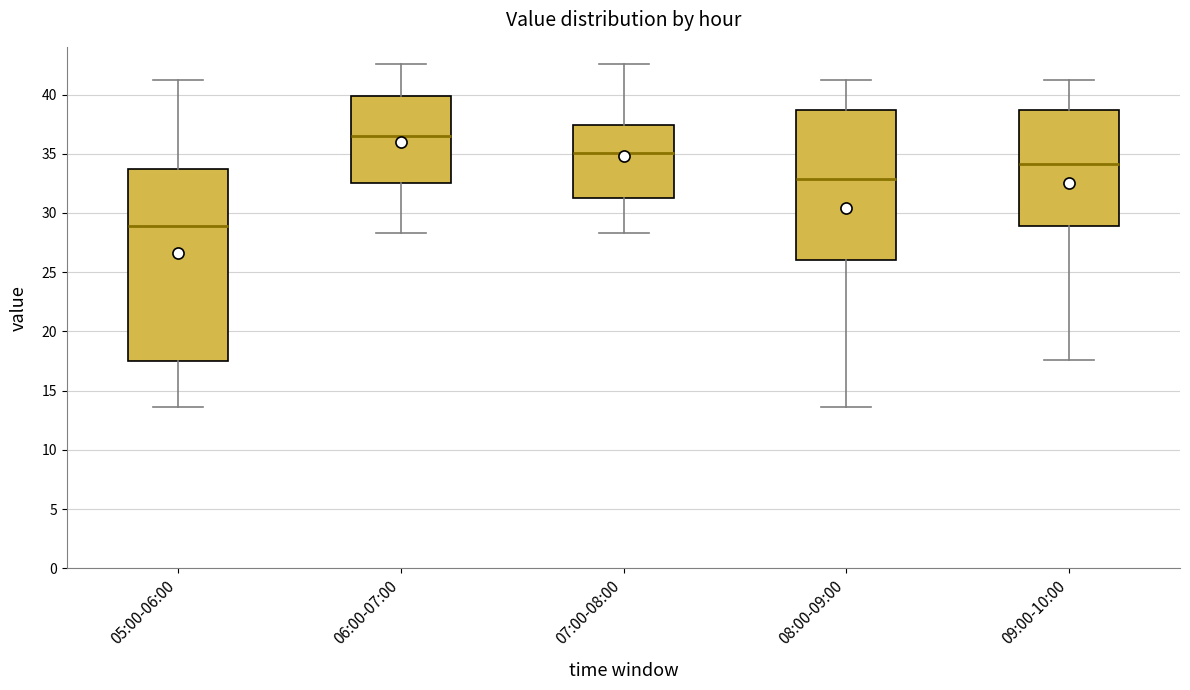

Reading left to right, read every box against the y-axis: the position of its median line, the range the box covers, and the ends of its whiskers. The values are not printed on the chart, so give them approximately, as read against the axis.

05:00-06:00: median 29.0, box 17.5 to 33.5, whiskers 13.5 to 41.0
06:00-07:00: median 36.5, box 32.5 to 40.0, whiskers 28.5 to 42.5
07:00-08:00: median 35.0, box 31.0 to 37.5, whiskers 28.5 to 42.5
08:00-09:00: median 33.0, box 26.0 to 38.5, whiskers 13.5 to 41.0
09:00-10:00: median 34.0, box 29.0 to 38.5, whiskers 17.5 to 41.0